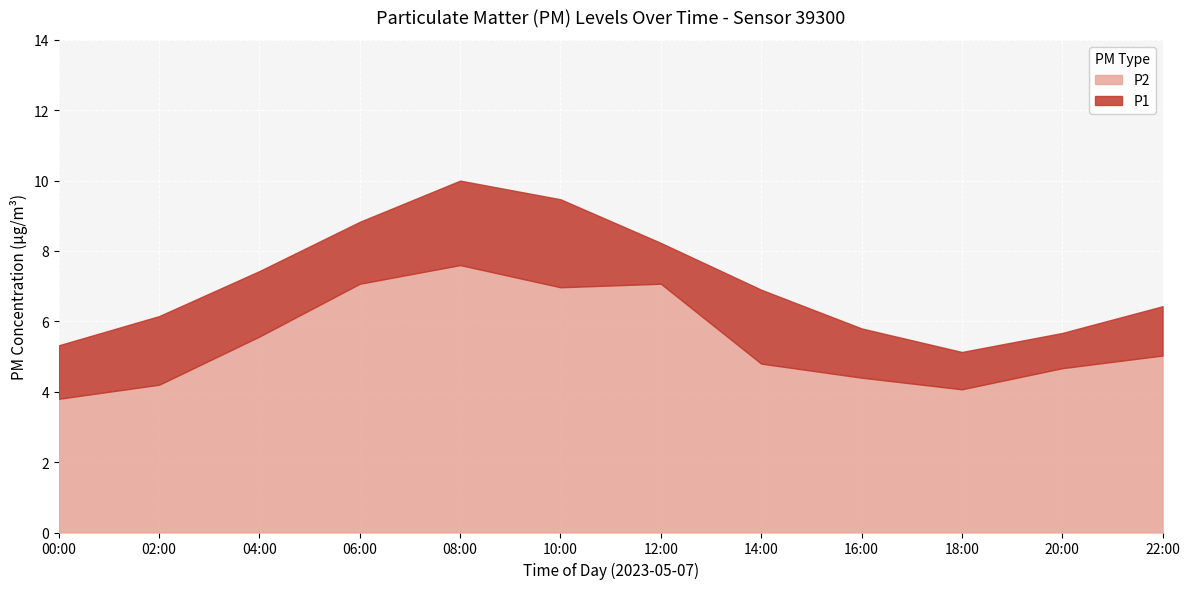

Which series has the largest range (max minus min)?

P1